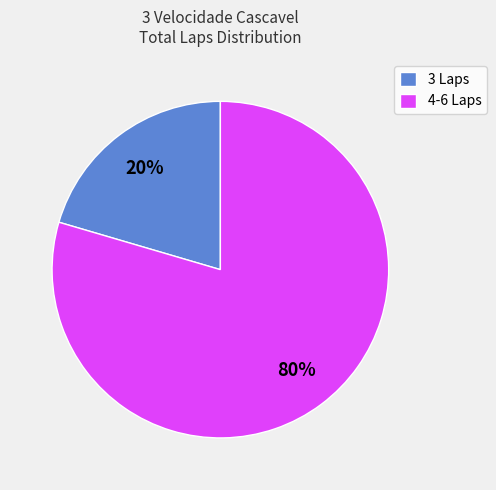

Is there any slice that represents more than half of the pie?

Yes